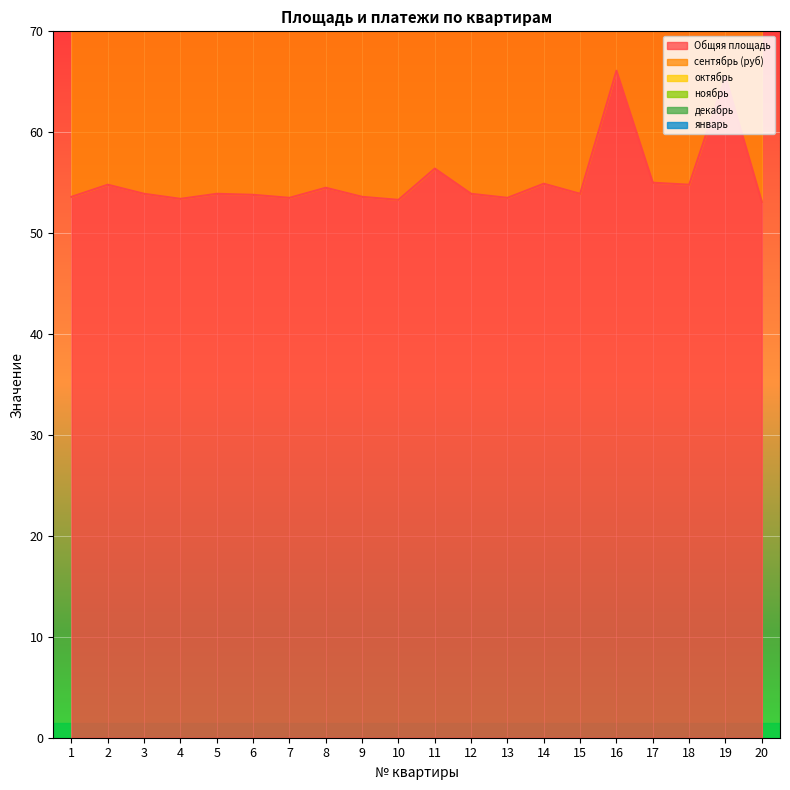

What is the greatest value displayed?

66.1